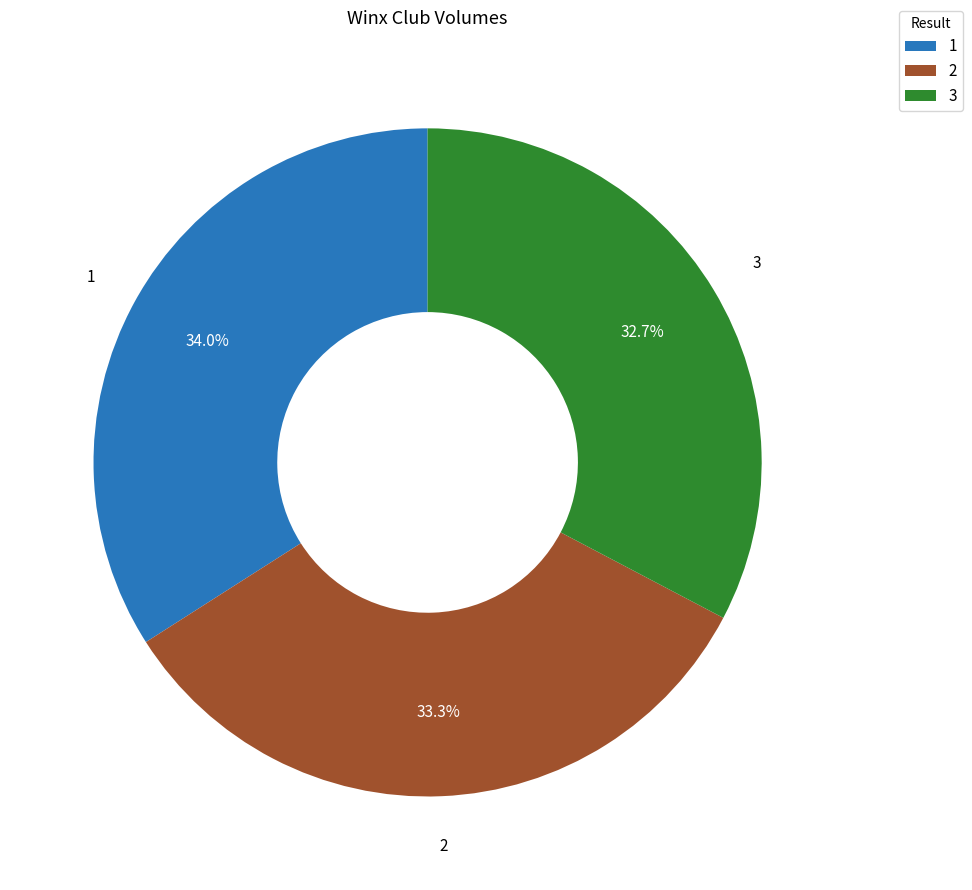

To the nearest percent, what is the average slice percentage?

33%